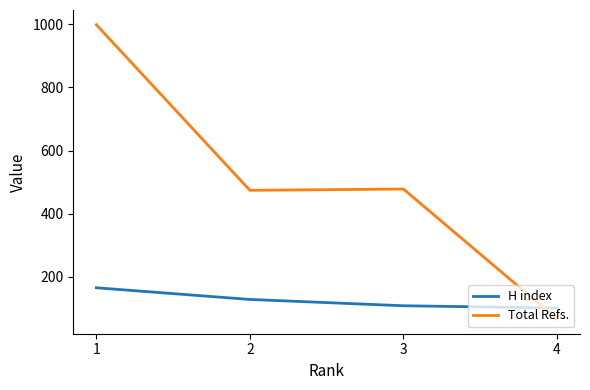

Which series has the largest range (max minus min)?

Total Refs.